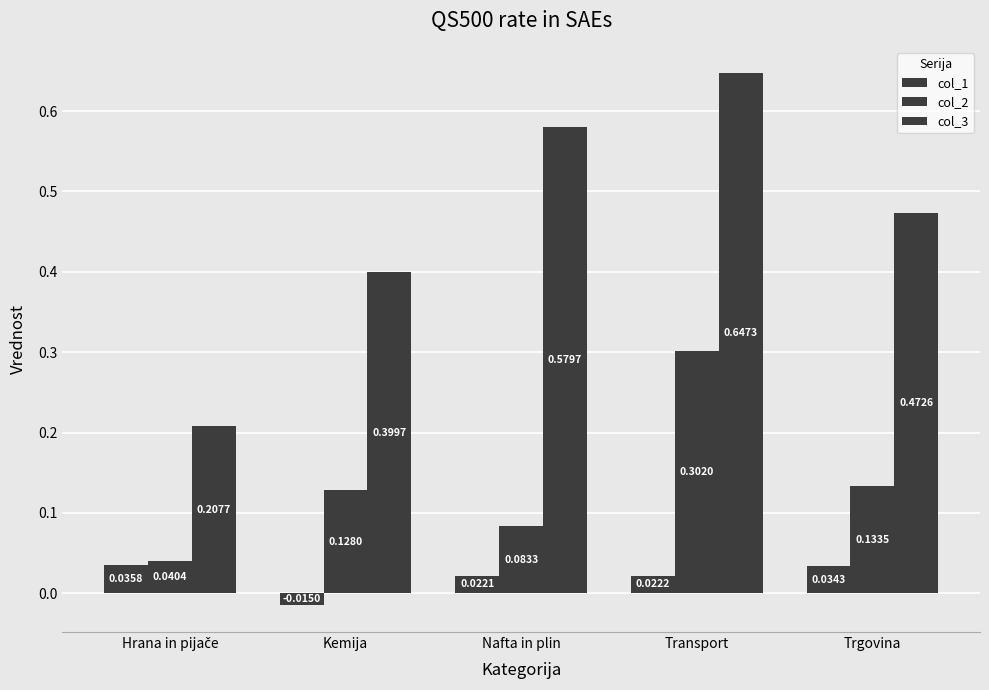

What is the difference between the maximum and second lowest values in the col_3 series?

0.2